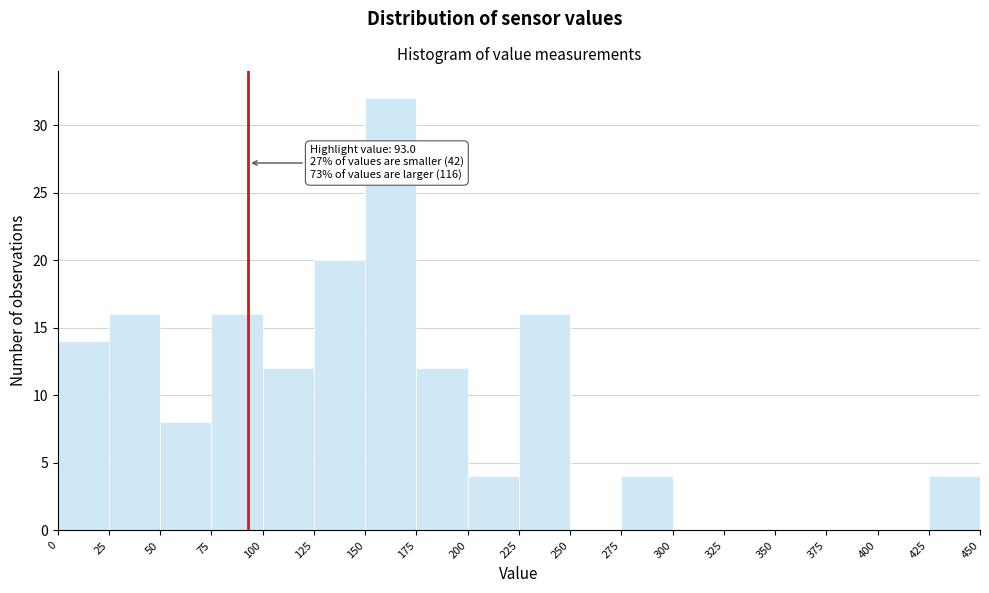

Over which range of the x-axis is the bar tallest?

150 to 175